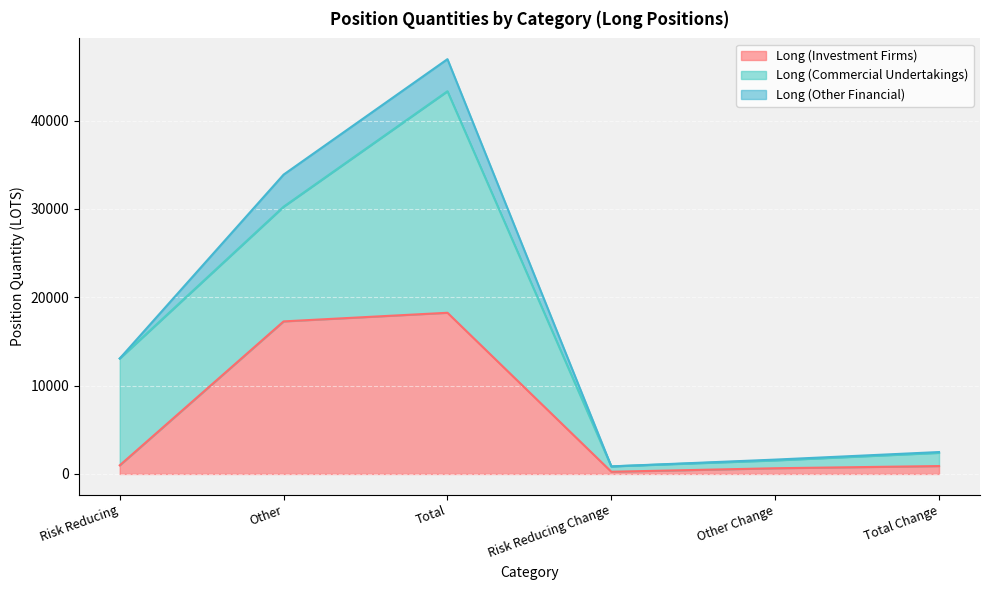

What are all the series names shown in the legend?

Long (Investment Firms), Long (Commercial Undertakings), Long (Other Financial)